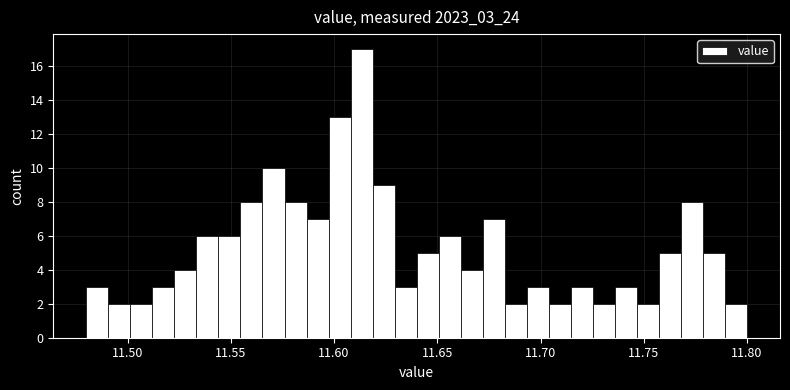

Around what value on the x-axis is the tallest bar? Give the approximate position of its centre, as read against the axis.

11.615